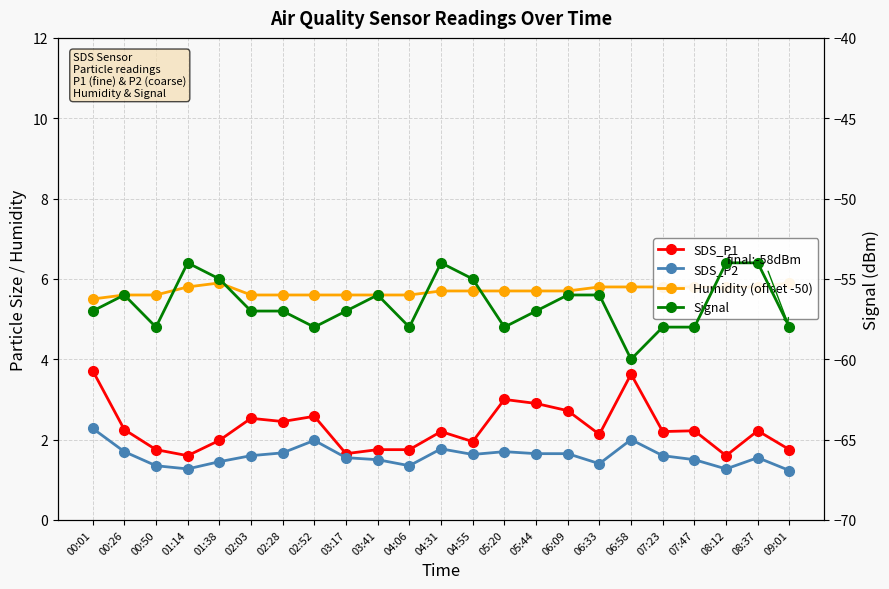

True or false: SDS_P1 and Humidity (offset -50) cross at least once.

False